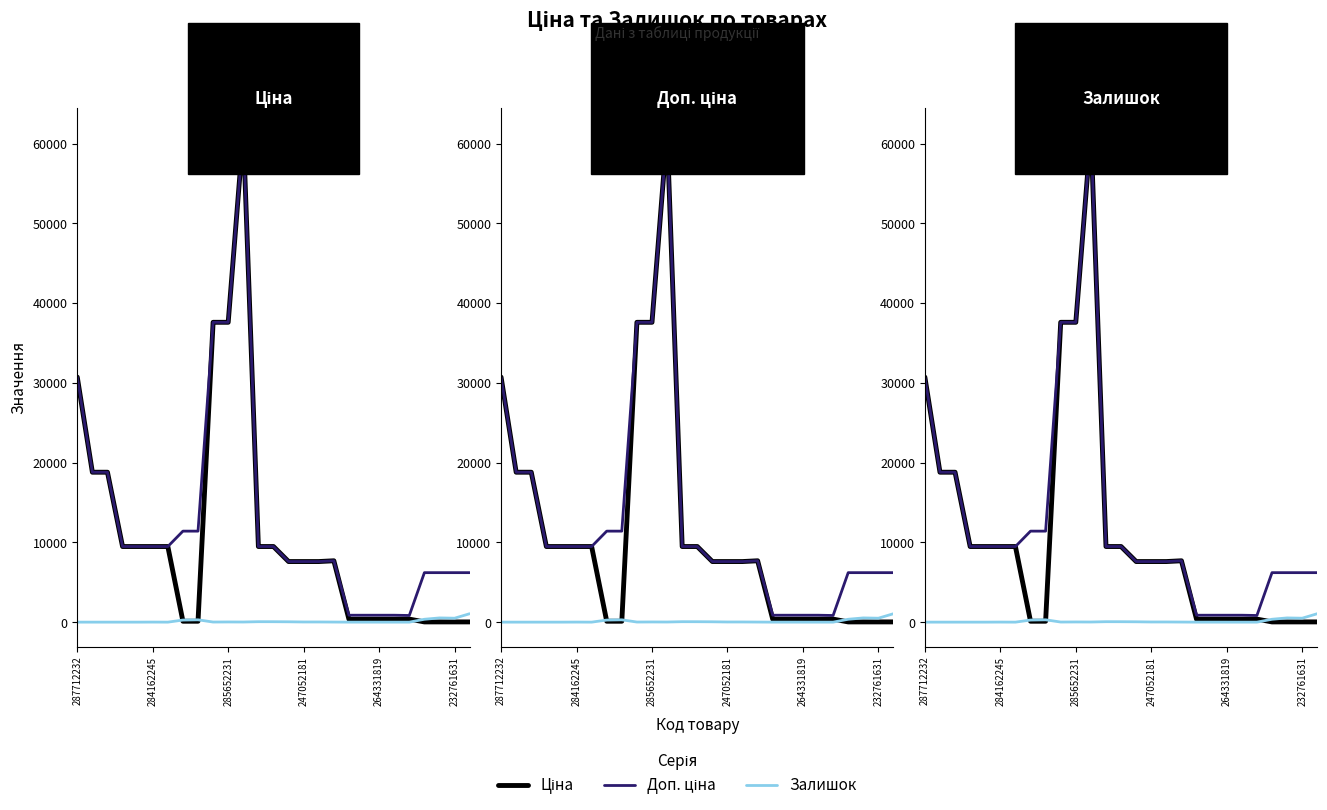

True or false: Залишок and Ціна cross at least once.

True